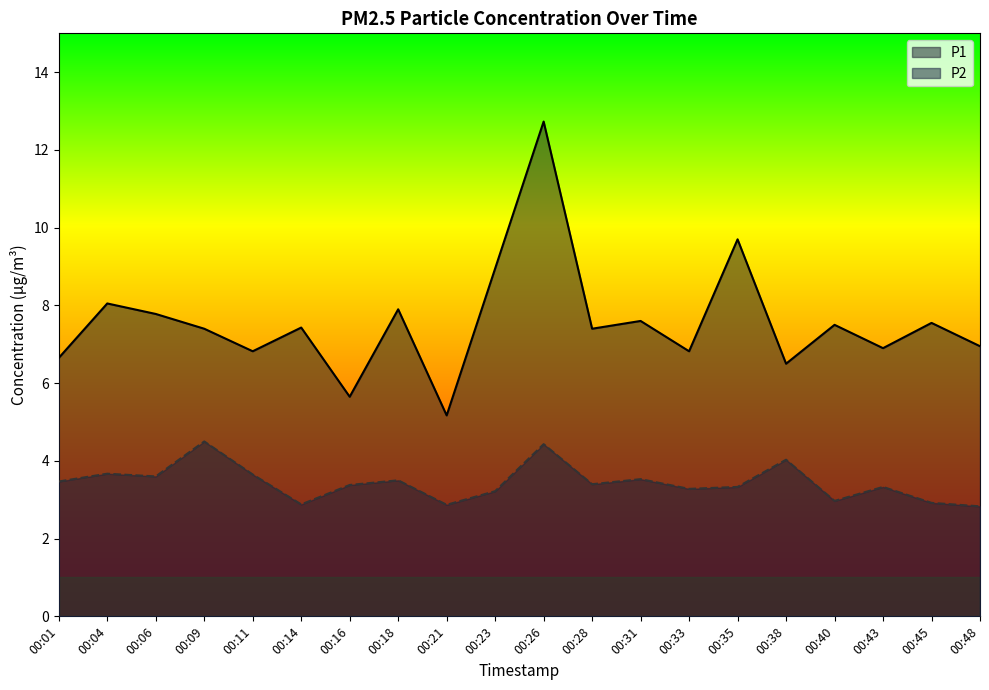

What is the total value across all series at 00:33?

10.1